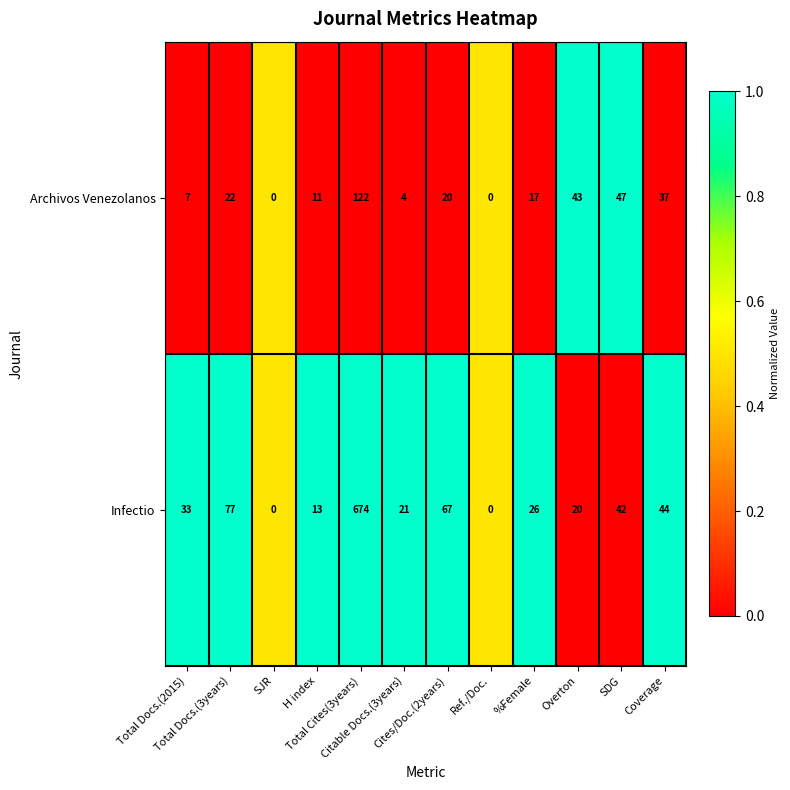

What is the total value across all series at Overton?

63